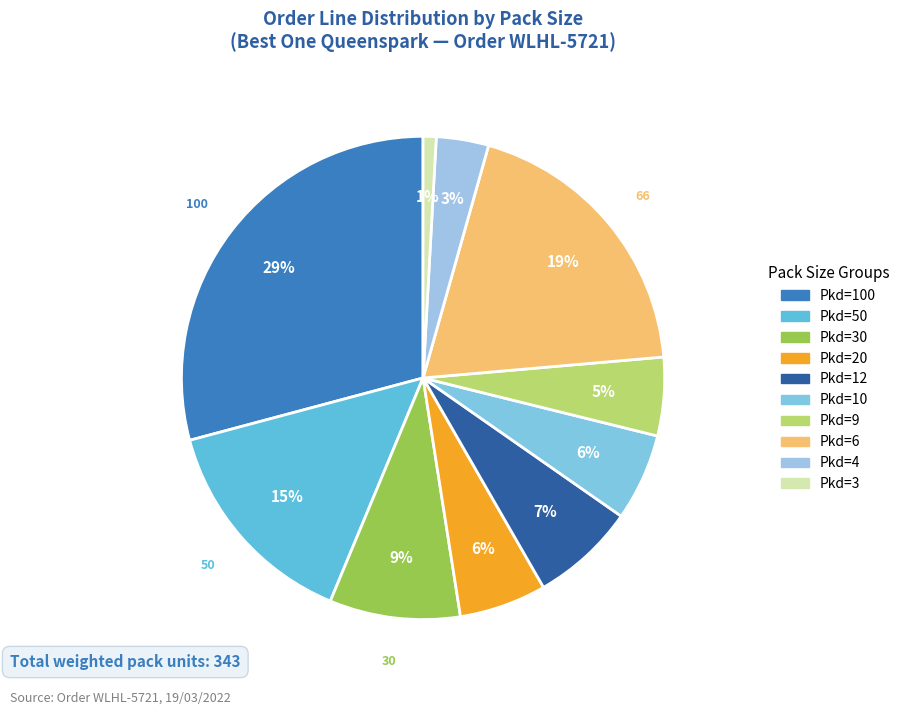

How many segments does this pie chart have?

10